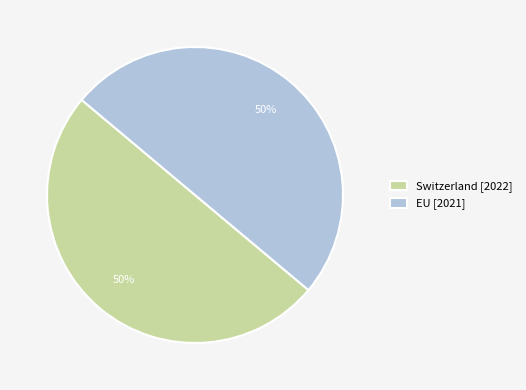

What is the ratio of the value at Switzerland [2022] to the value at EU [2021]?

1.0